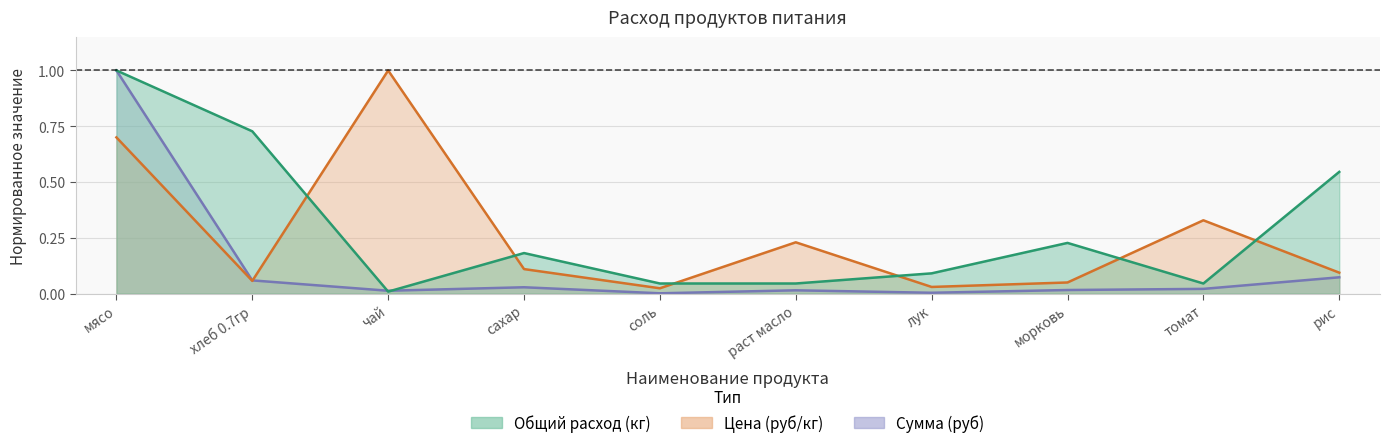

How many data points does each series have?

10